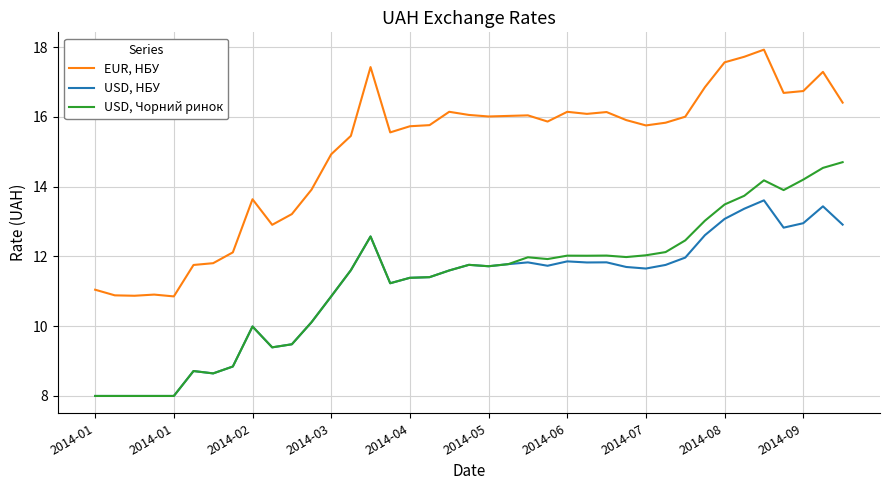

In USD, НБУ, how many points are higher than both neighbors (excluding endpoints)?

9